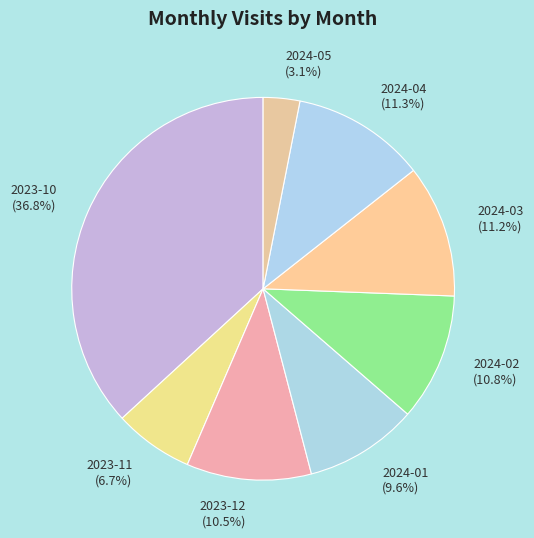

Count the number of slices in the pie.

8